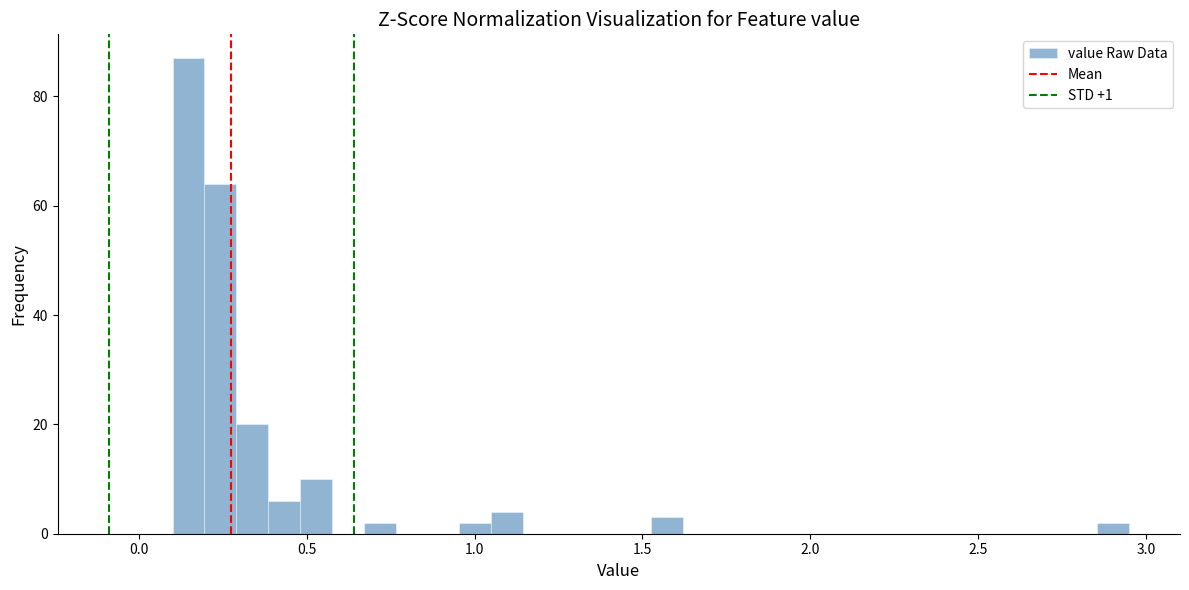

Around what value on the x-axis is the tallest bar? Give the approximate position of its centre, as read against the axis.

0.15